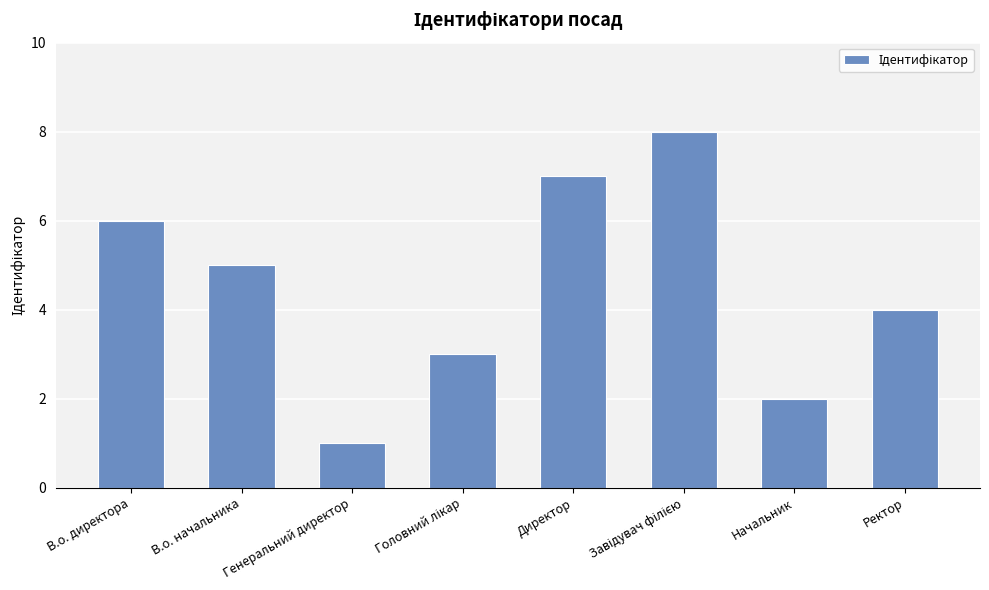

What position from the left is Начальник?

7